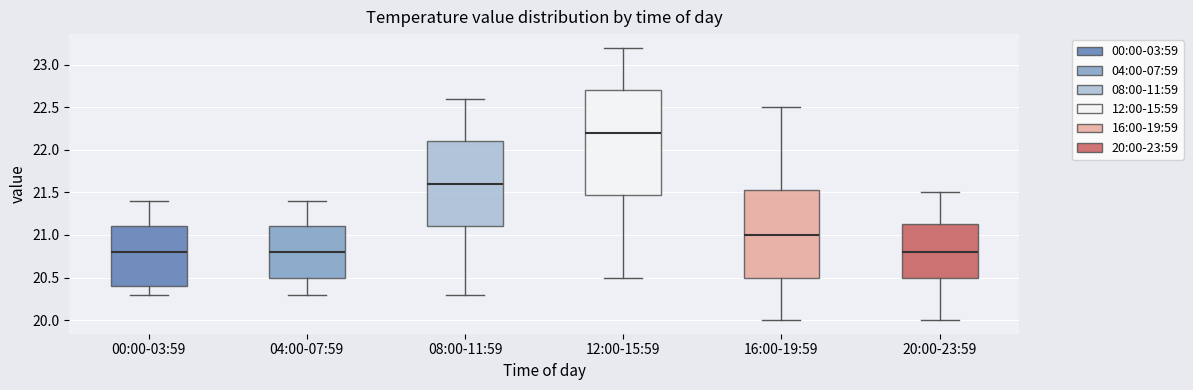

Where does the median line of the box for 12:00-15:59 sit on the y-axis? The values are not printed on the chart, so give them approximately, as read against the axis.

22.20